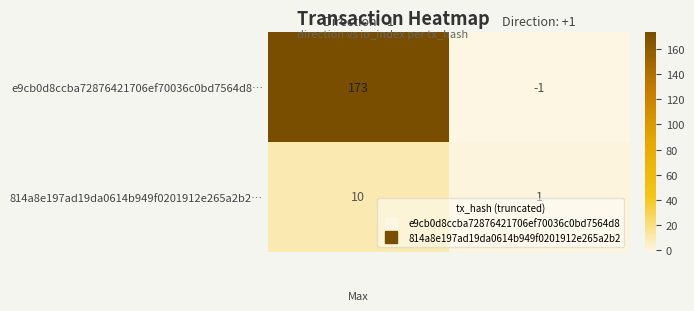

List the series in order of their peak value, lowest first.

814a8e197ad19da0614b949f0201912e265a2b2…, e9cb0d8ccba72876421706ef70036c0bd7564d8…